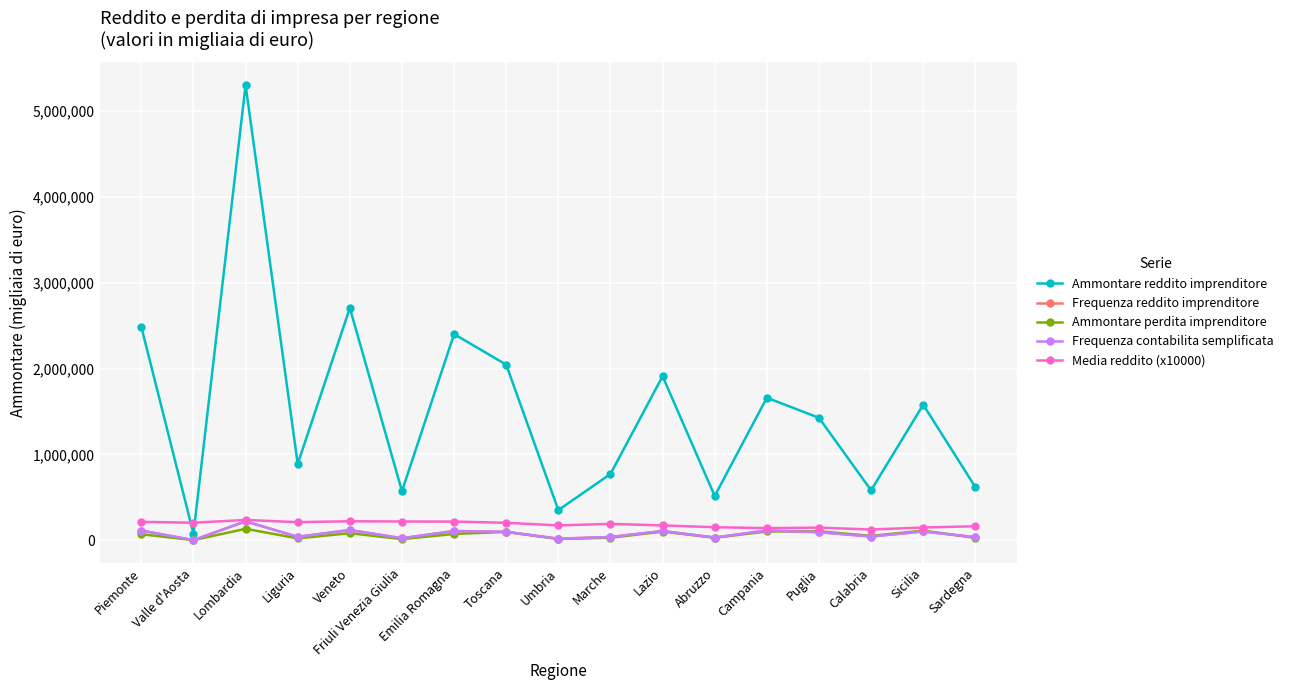

Which series has the widest spread of values?

Ammontare reddito imprenditore